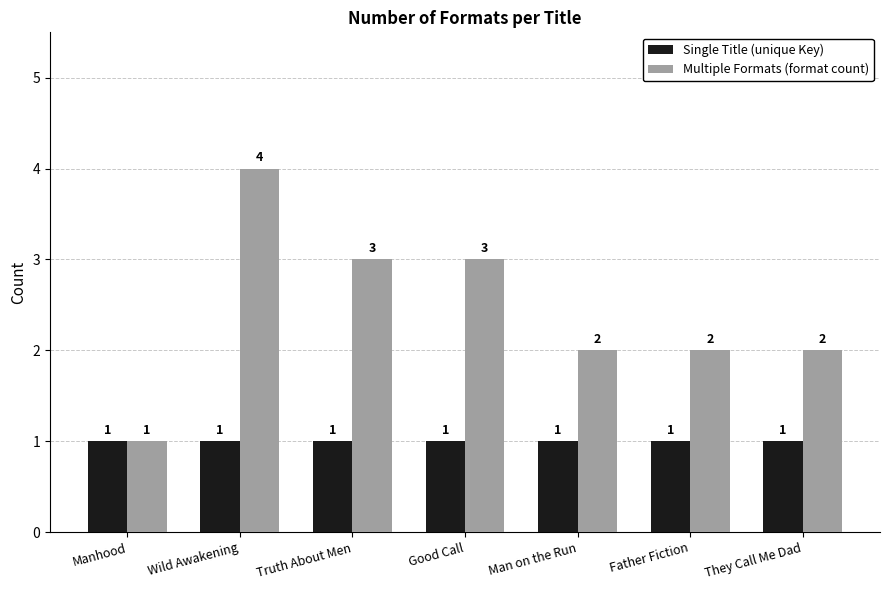

What is the value of the Single Title (unique Key) bar at the 6th from the left?

1